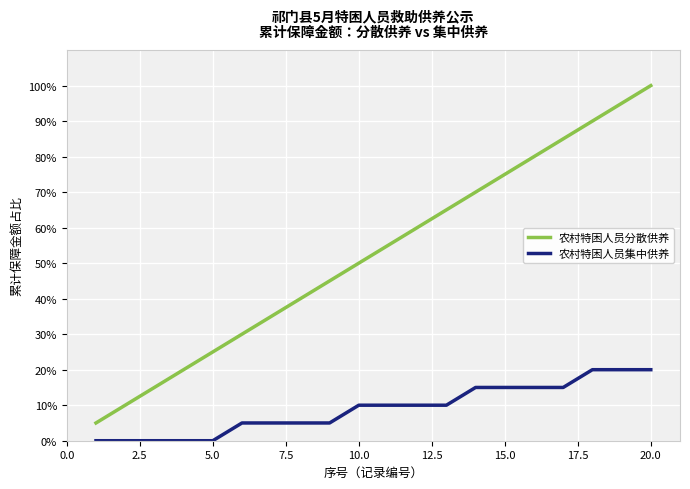

How many lines are shown in the chart?

2